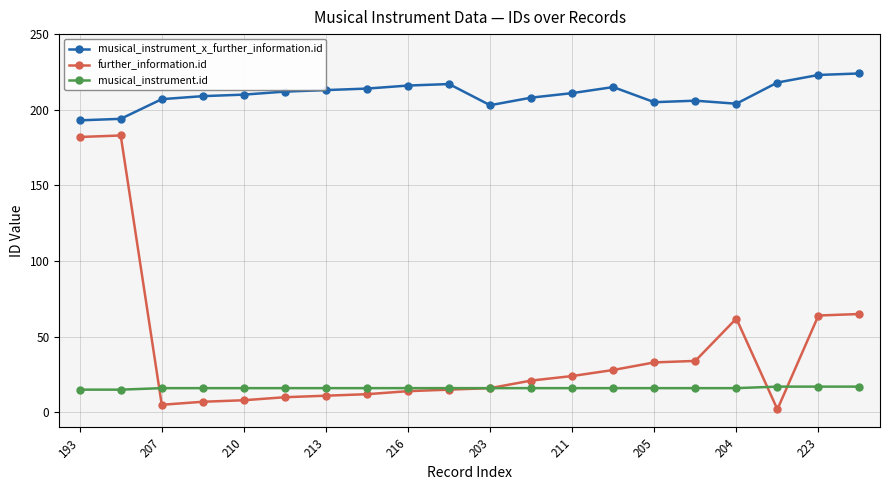

How many distinct data groups are displayed?

3